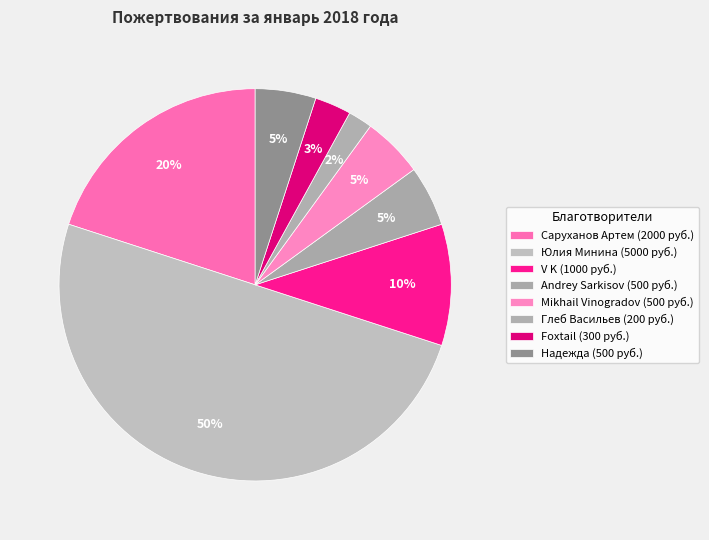

Count the number of slices in the pie.

8